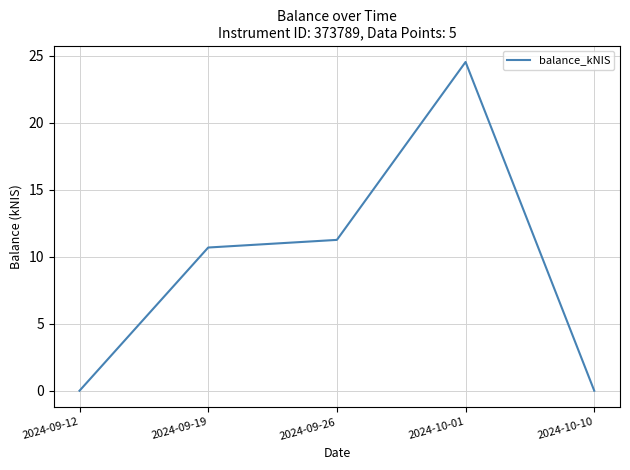

True or false: there are more than 1 points higher than both neighbors.

False